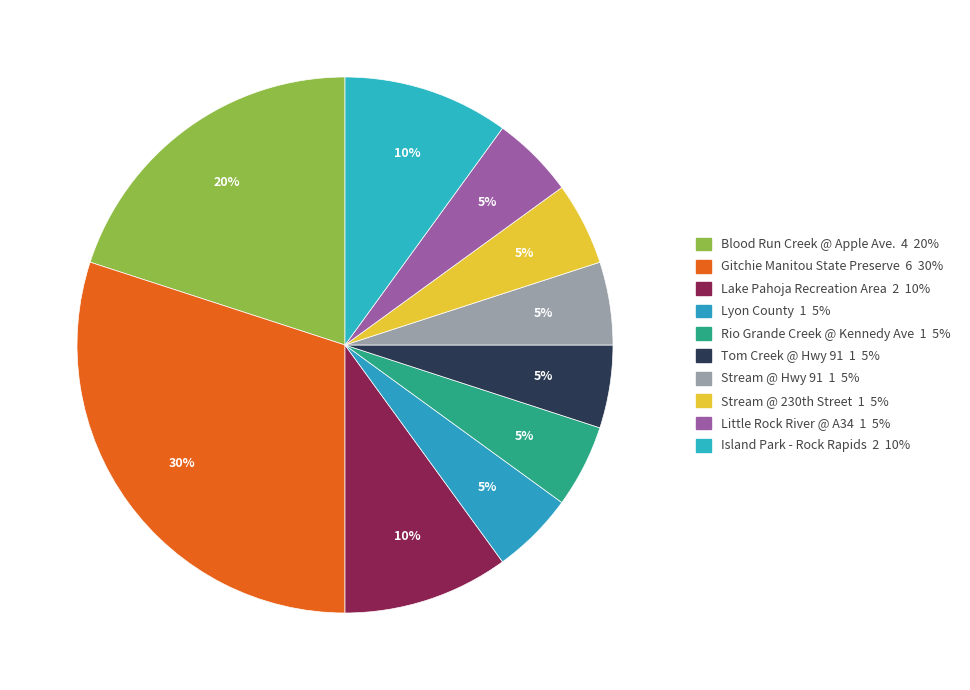

Is Rio Grande Creek @ Kennedy Ave the majority of the pie?

No